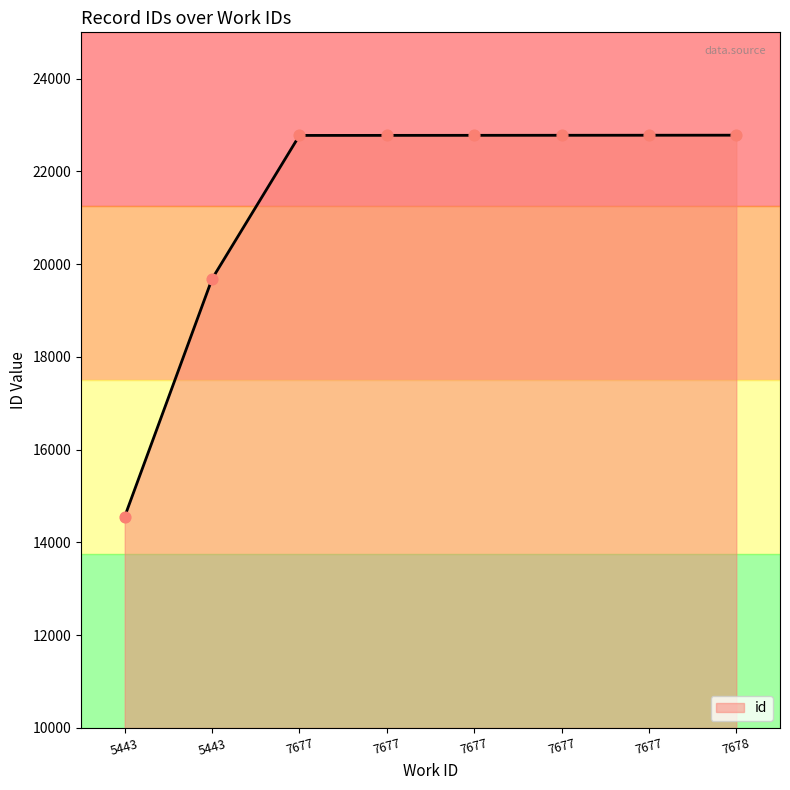

What is the change in value from 7677 to 7677?

+1